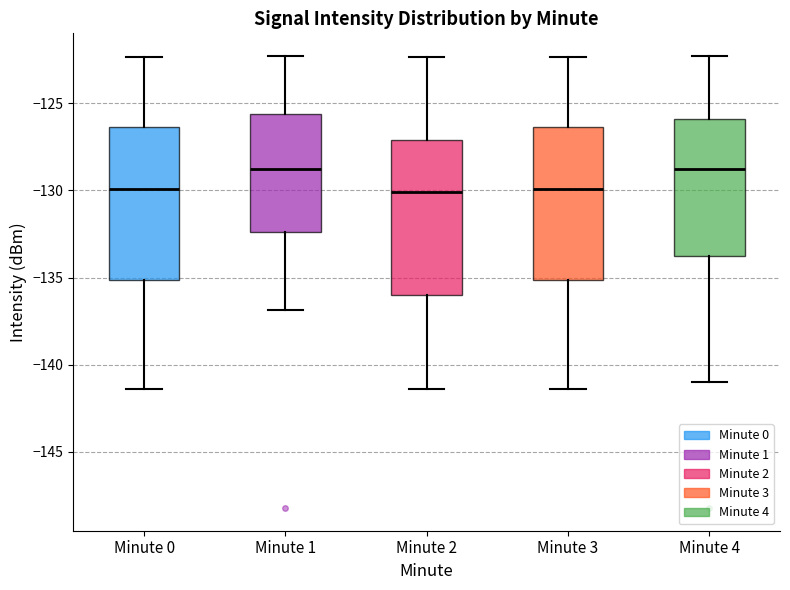

Where does the median line of the box for Minute 3 sit on the y-axis? The values are not printed on the chart, so give them approximately, as read against the axis.

-130.0